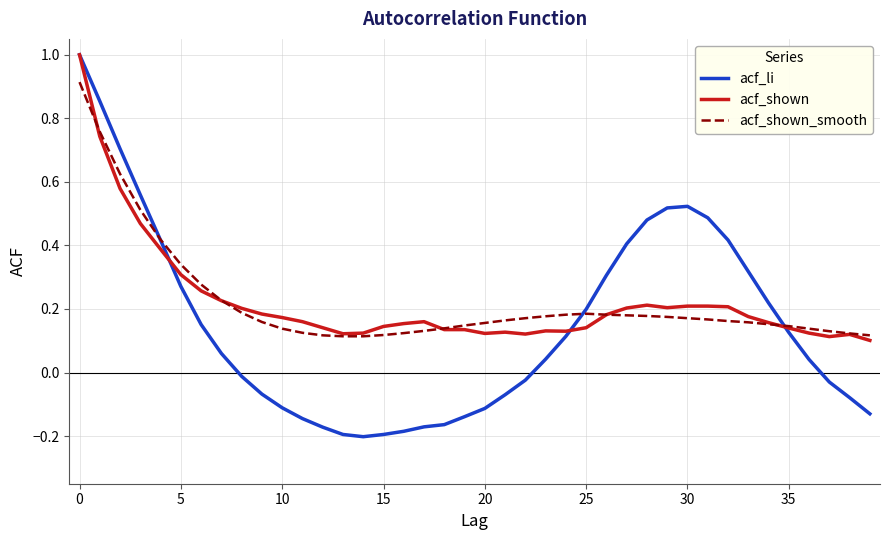

What is the maximum value shown in the chart?

1.0